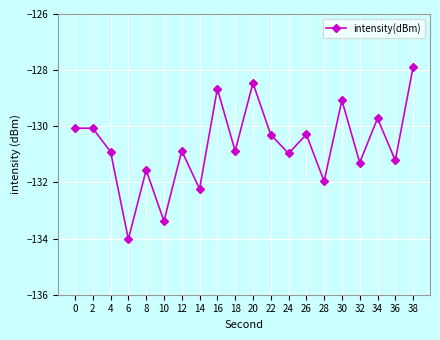

At which label does the data first exceed -130?

16